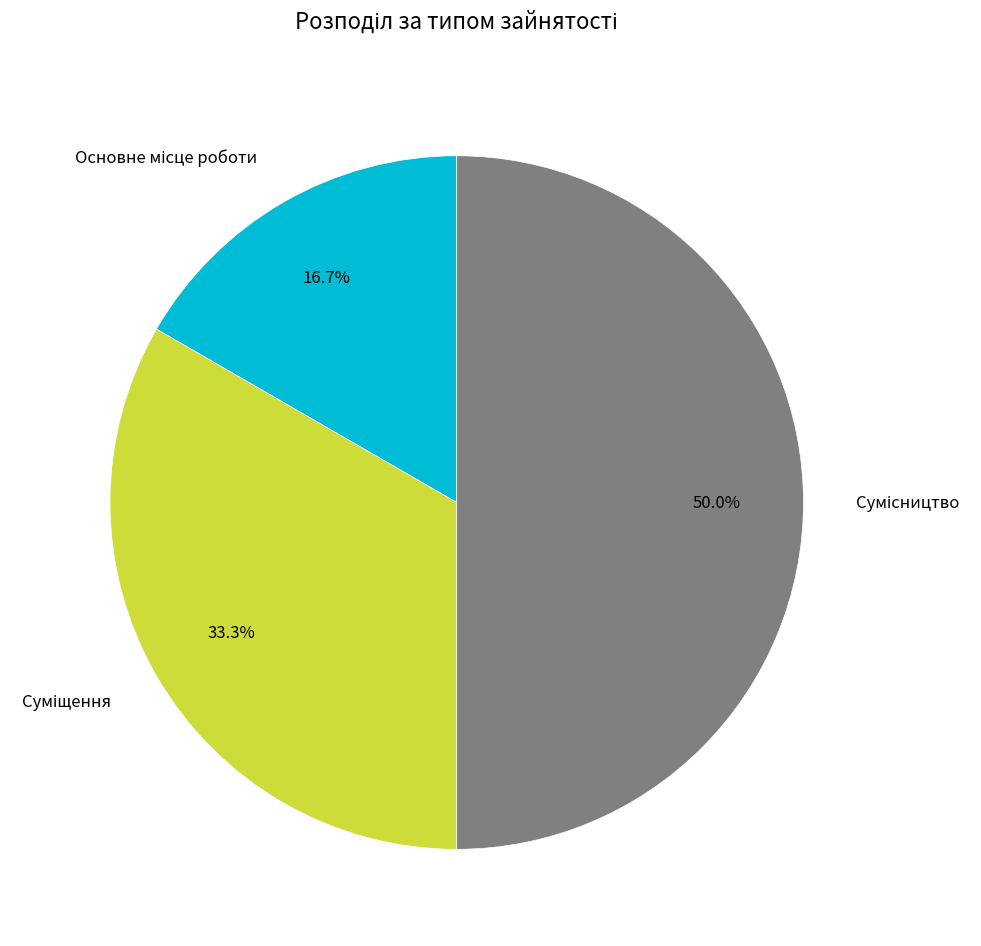

To the nearest percent, what is the average slice percentage?

33%